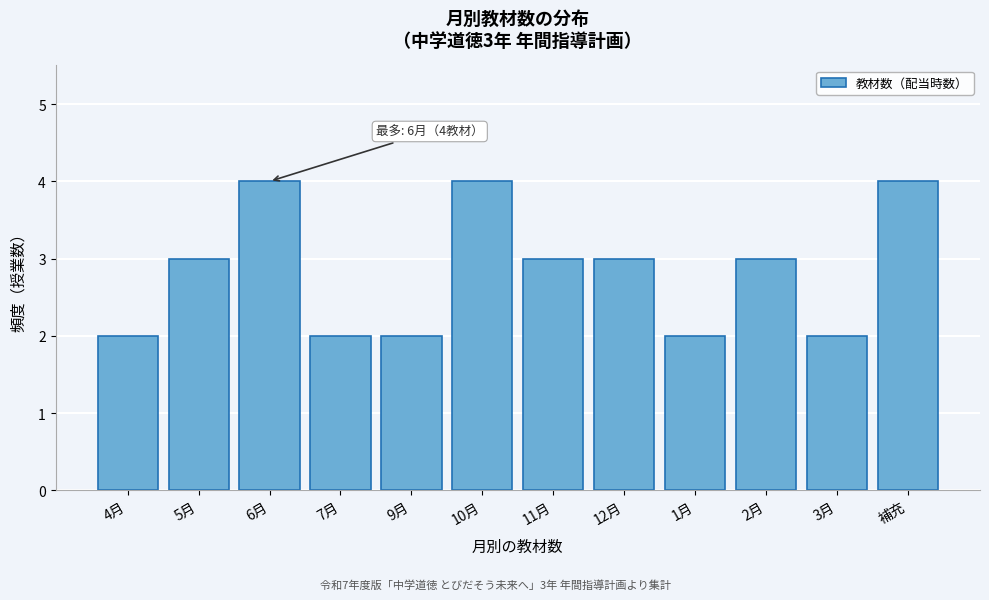

Reading right to left, transcribe all the data shown in this chart.

4	2	3	2	3	3	4	2	2	4	3	2